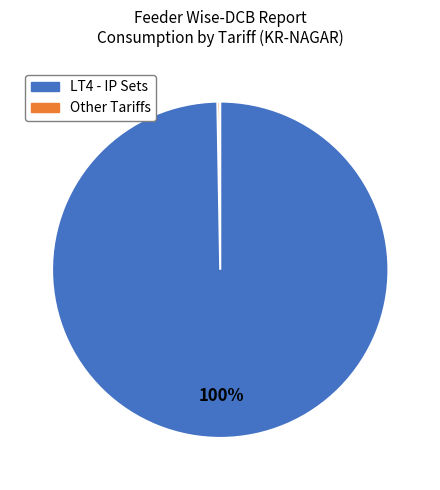

Is there a majority slice in this chart?

Yes